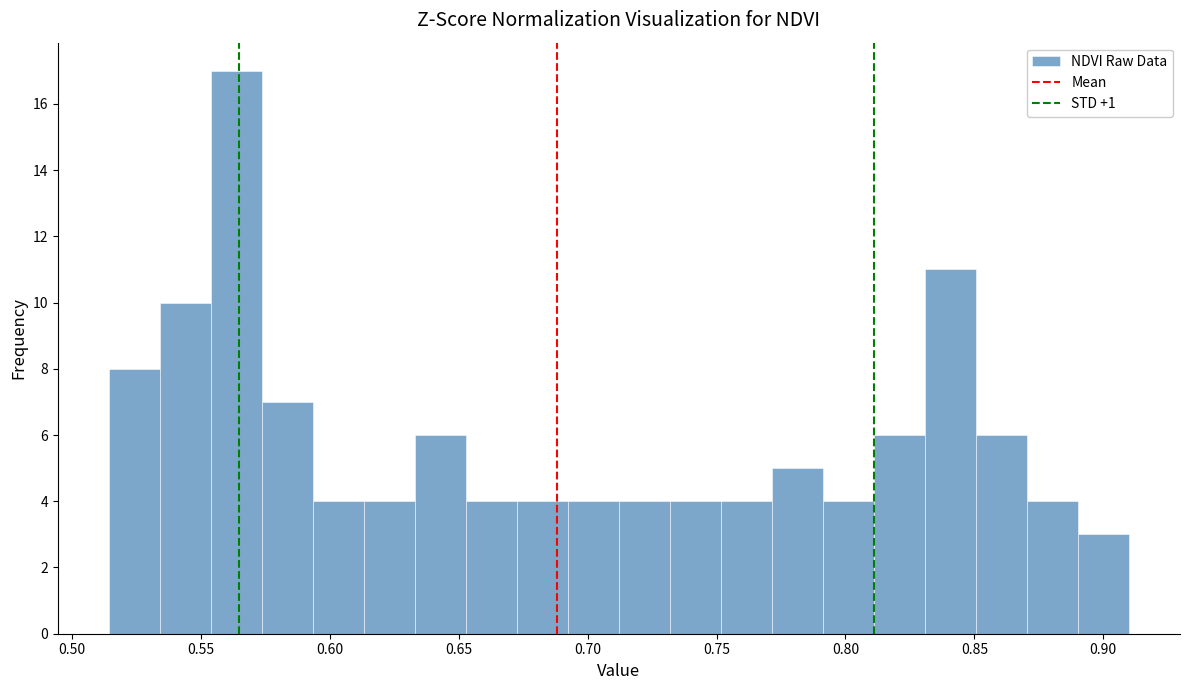

Around what value on the x-axis is the tallest bar? Give the approximate position of its centre, as read against the axis.

0.565